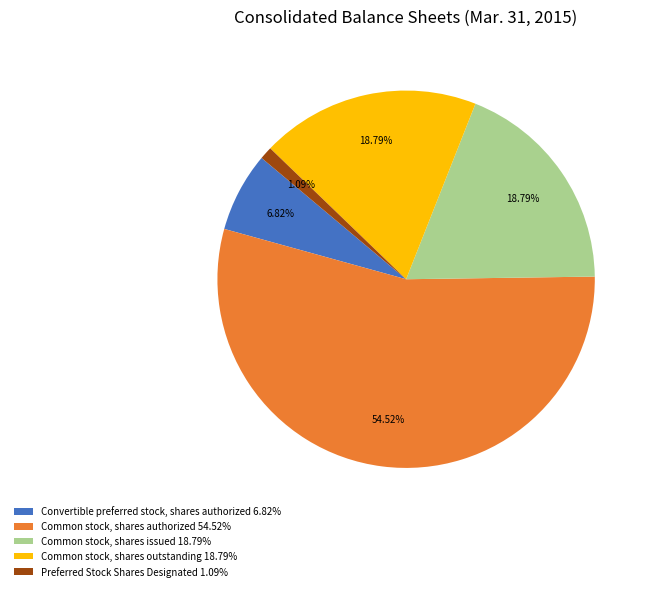

Is there any slice that represents more than half of the pie?

Yes